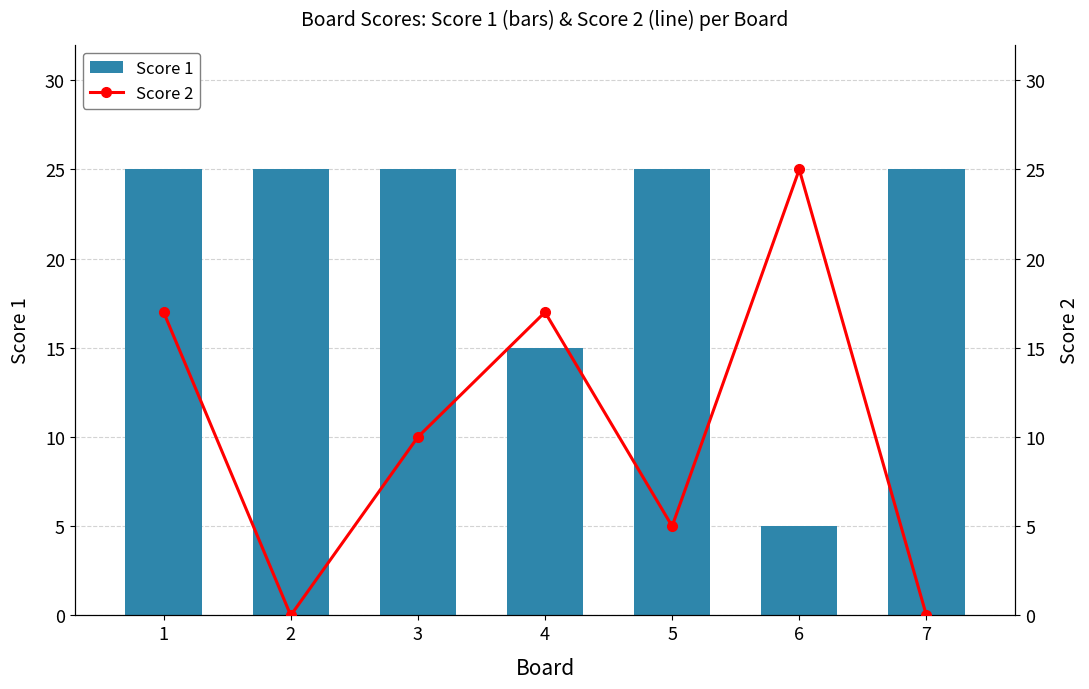

Reading left to right, extract all data points from this chart.

Score 1: 25	25	25	15	25	5	25
Score 2: 17	0	10	17	5	25	0